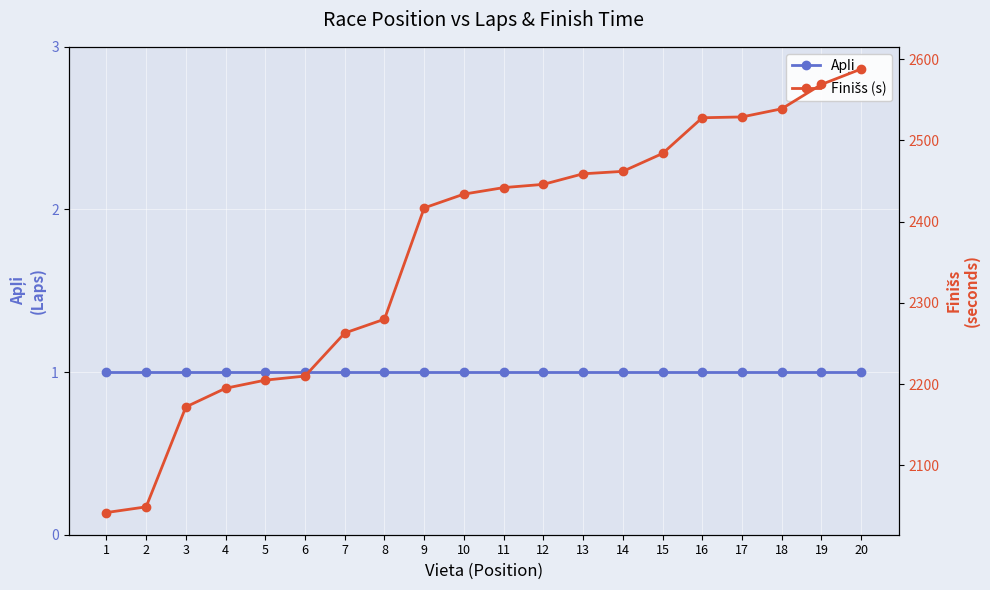

True or false: Apļi and Finišs (s) intersect in this chart.

False